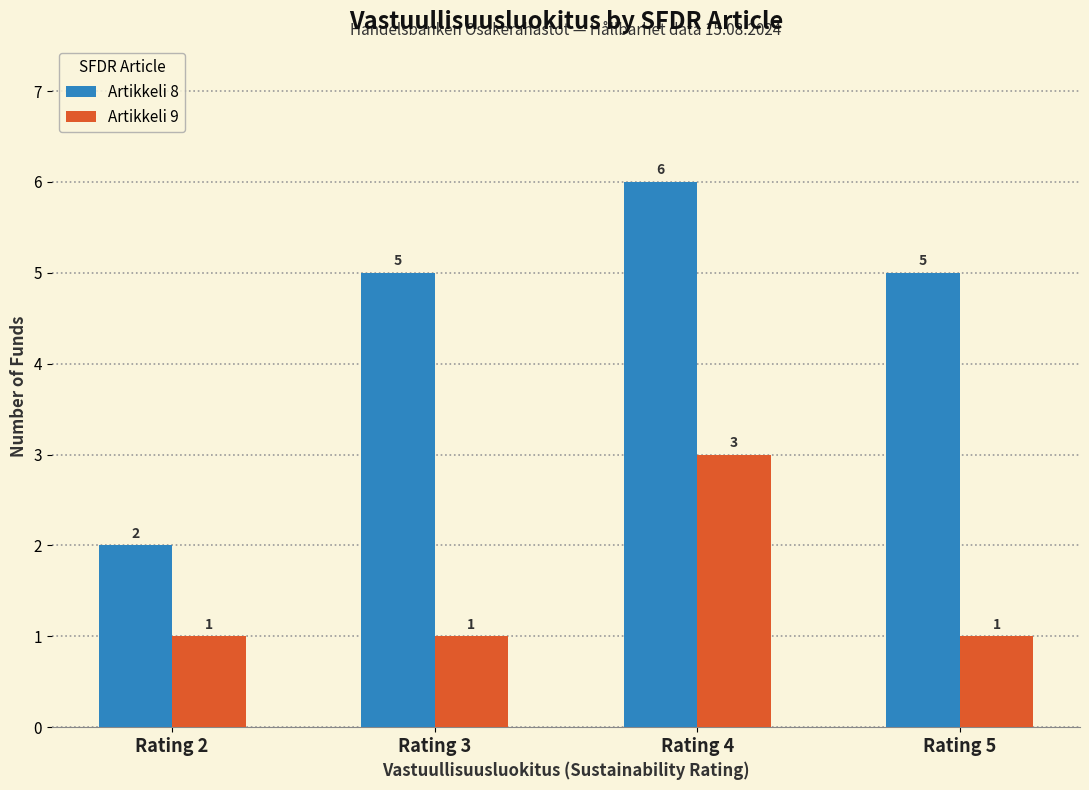

What is the value of the Artikkeli 9 bar at the 4th from the left?

1